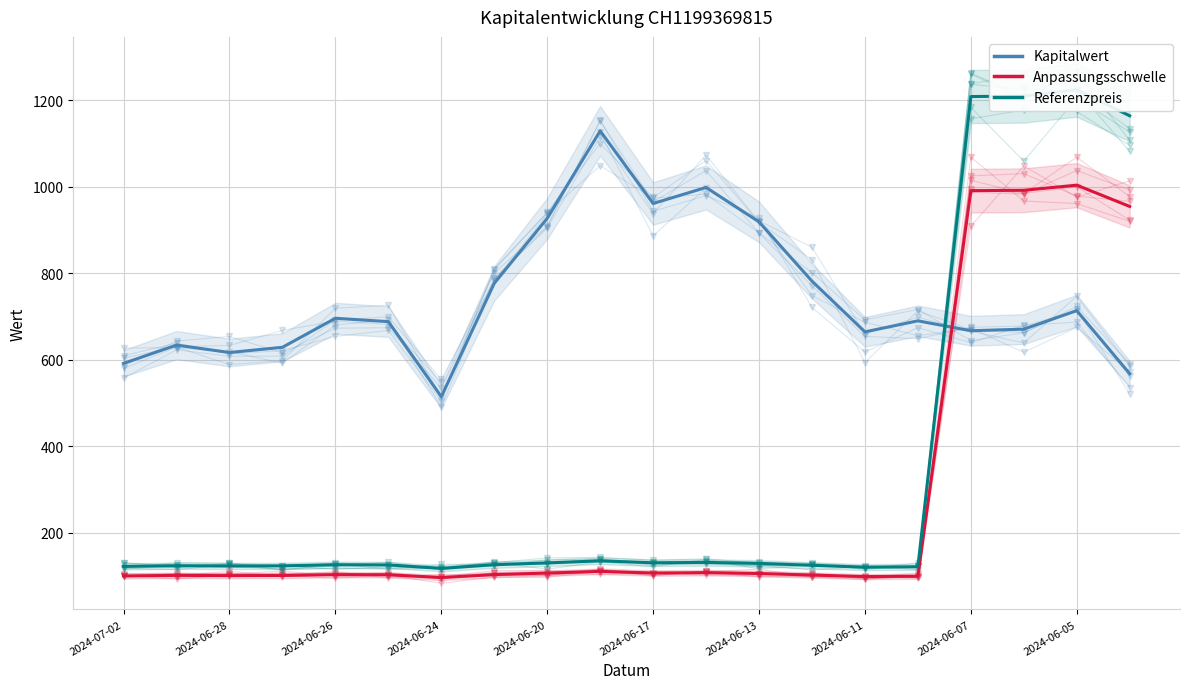

How many data points in Kapitalwert are less than 690?

10